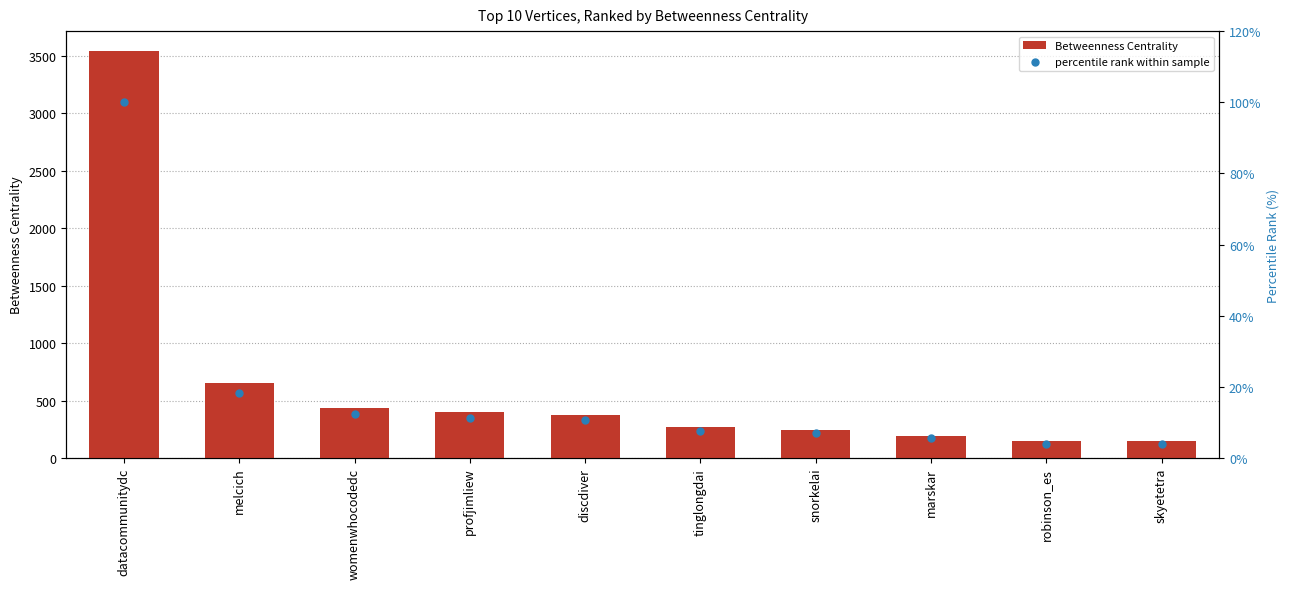

Is the value of percentile rank within sample at robinson_es greater than the value of Betweenness Centrality at skyetetra?

No